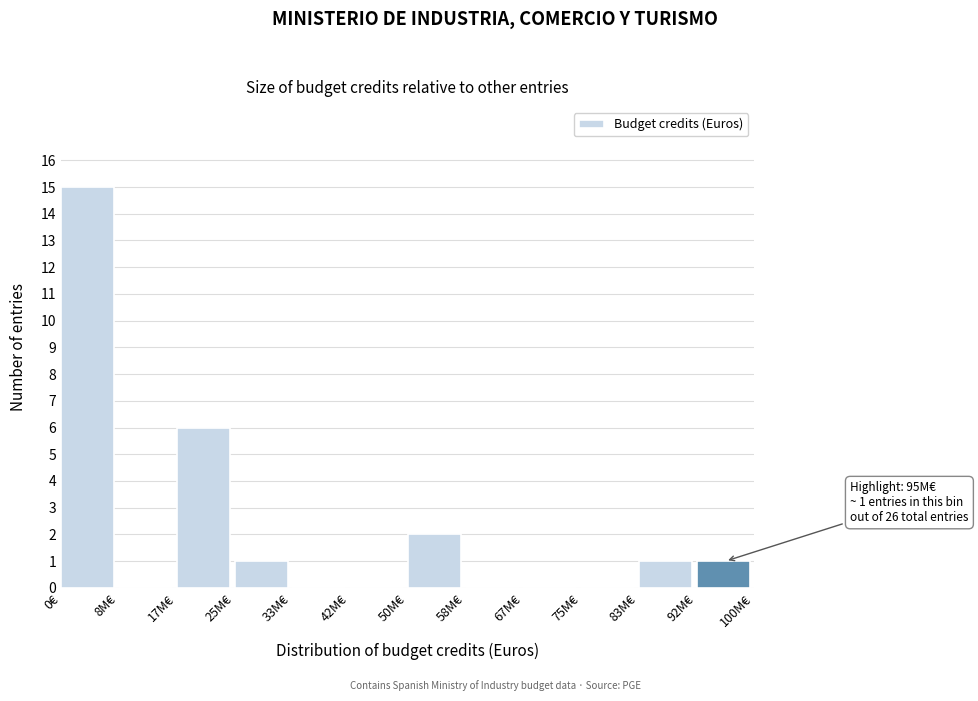

Reading left to right, list all the values displayed in this chart.

0€=15	8M€=0	17M€=6	25M€=1	33M€=0	42M€=0	50M€=2	58M€=0	67M€=0	75M€=0	83M€=1	92M€=1